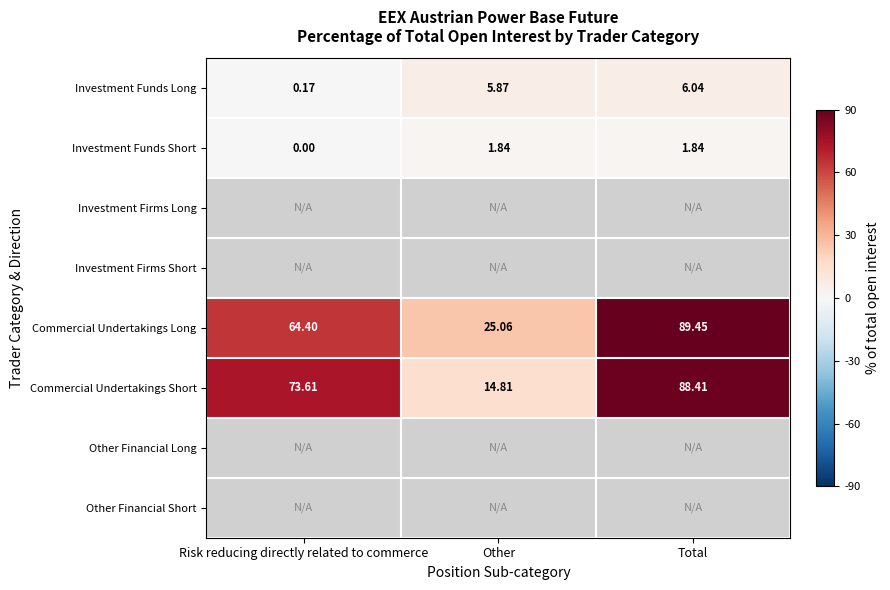

Where does the Commercial Undertakings Short series first go above 73?

Risk reducing directly related to commerce